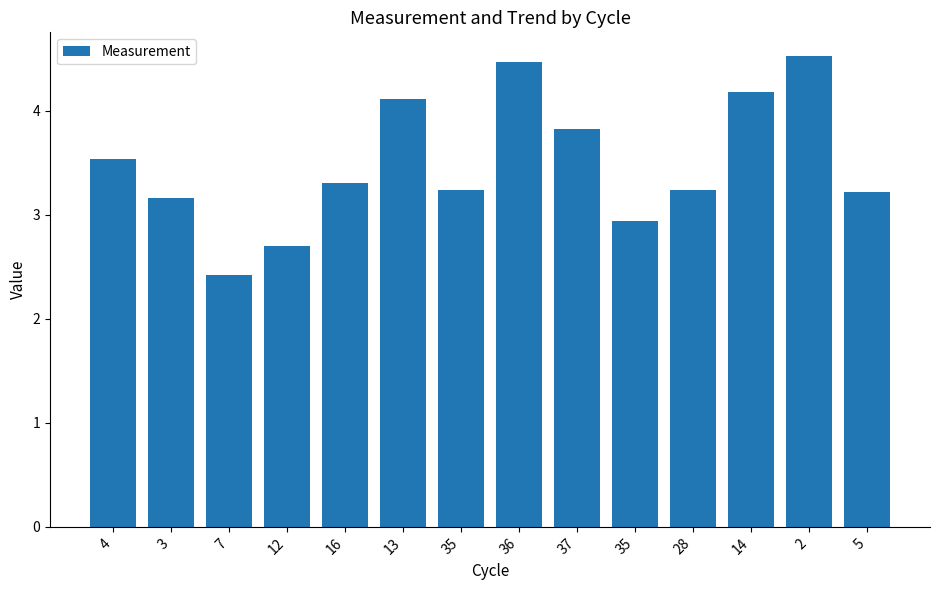

List the labels in order of value, smallest first.

7, 12, 35, 3, 5, 35, 28, 16, 4, 37, 13, 14, 36, 2